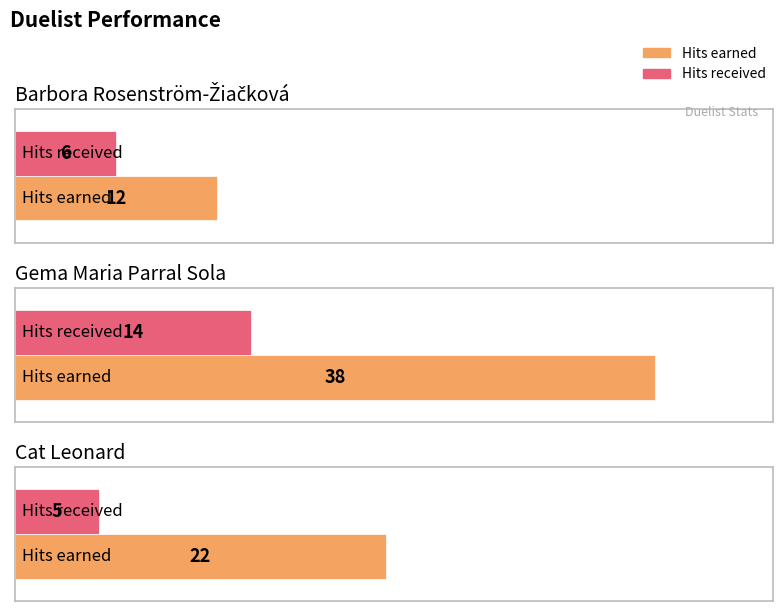

What is the highest value of the Hits received series?

14